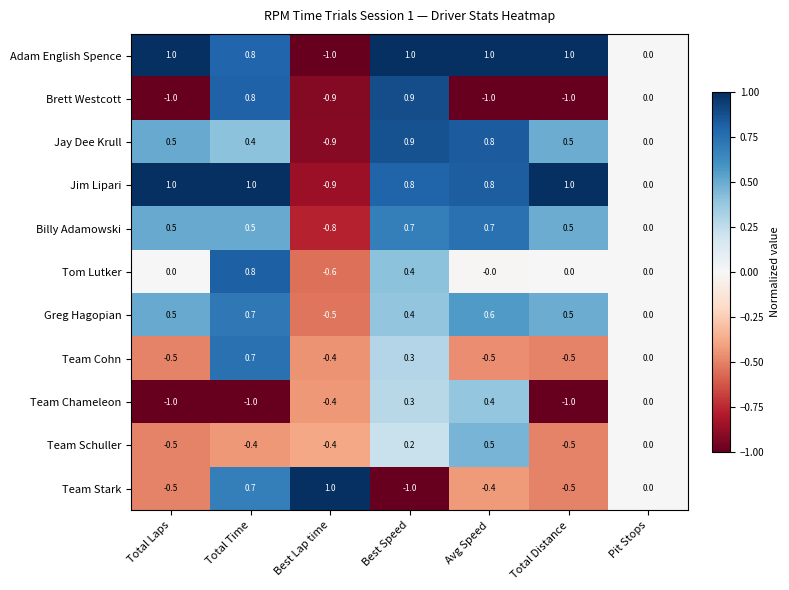

What is the total value across all series at Avg Speed?

2.9